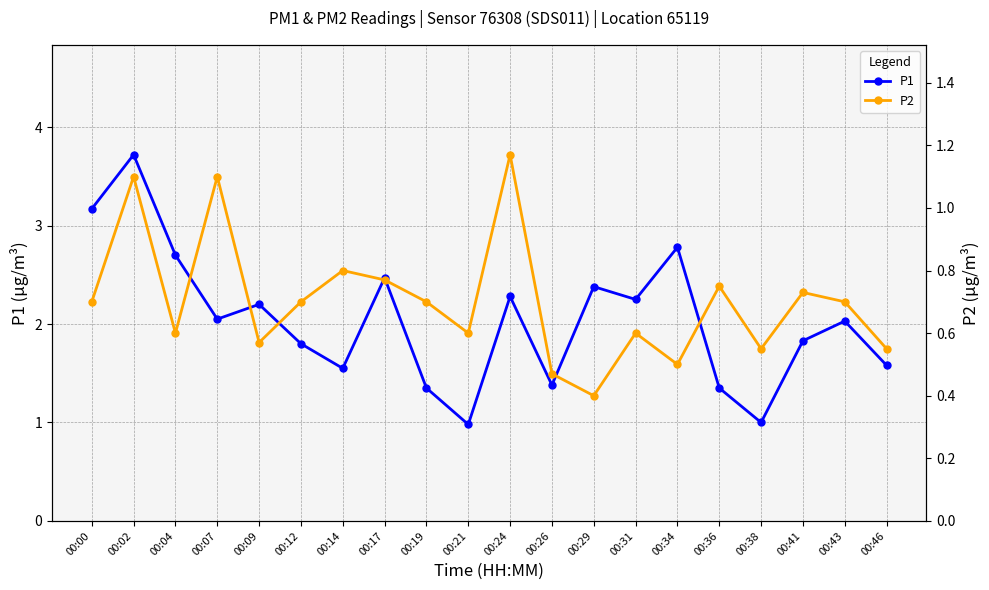

At which label does P1 first exceed 2?

00:00